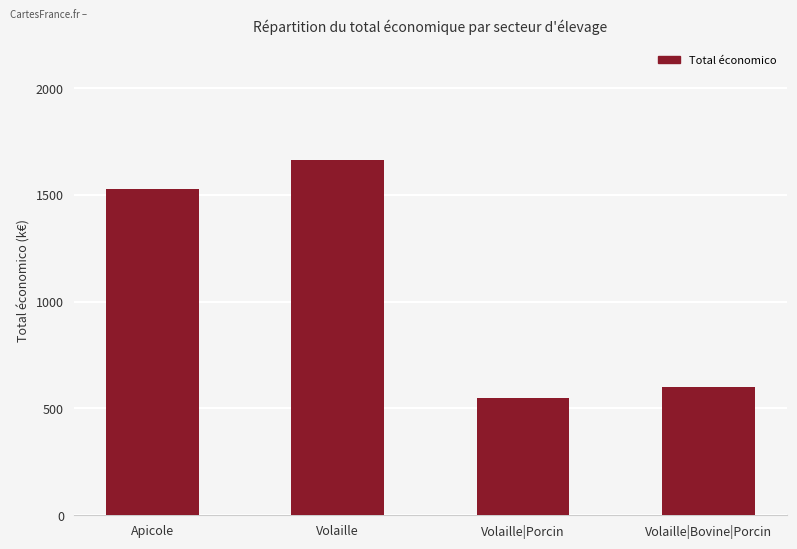

Rank the categories by value from lowest to highest.

Volaille|Porcin, Volaille|Bovine|Porcin, Apicole, Volaille